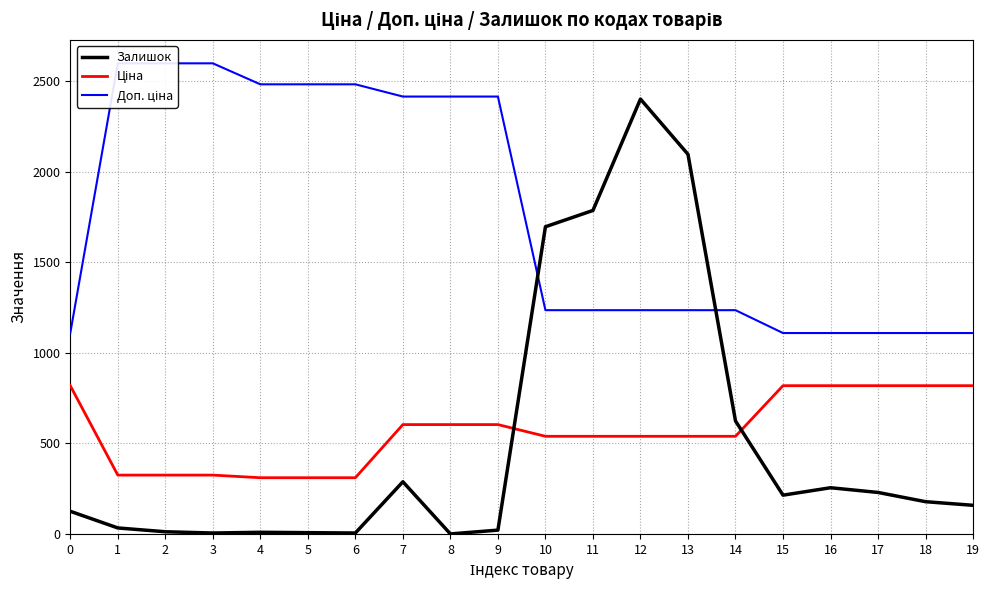

Rank the series by their maximum value, from lowest to highest.

Ціна, Залишок, Доп. ціна